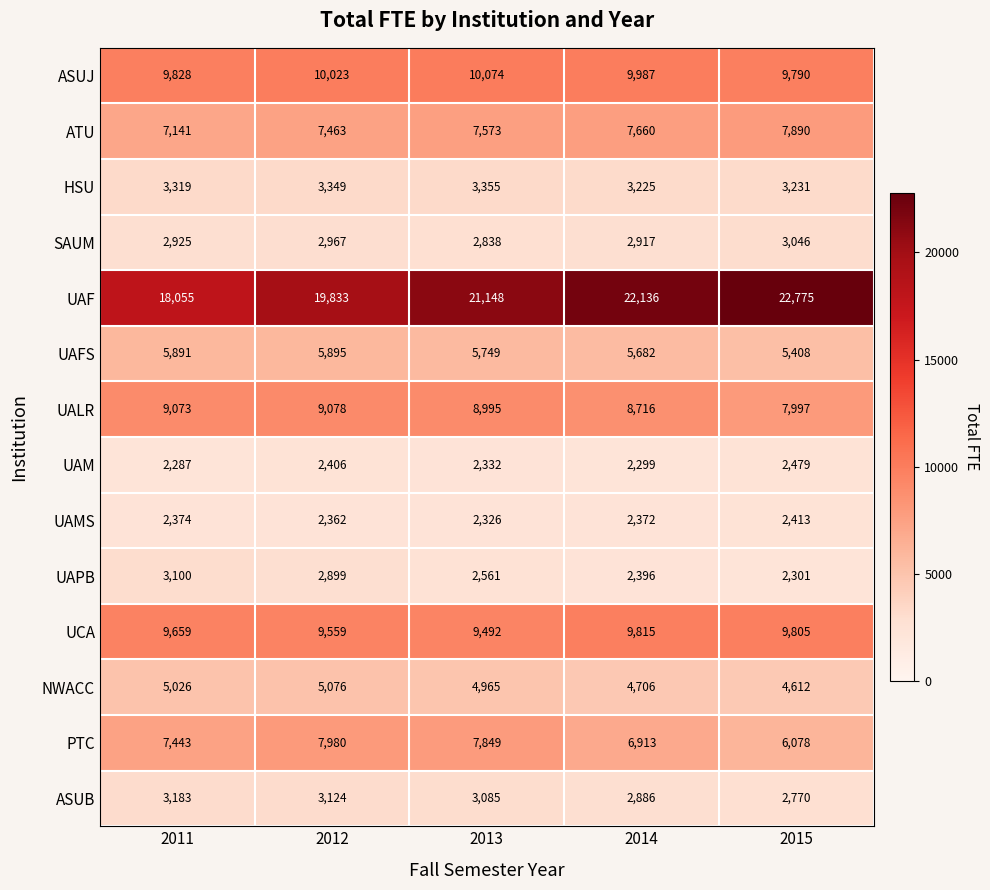

What is the sum of the HSU values at 2015 and 2011?

6550